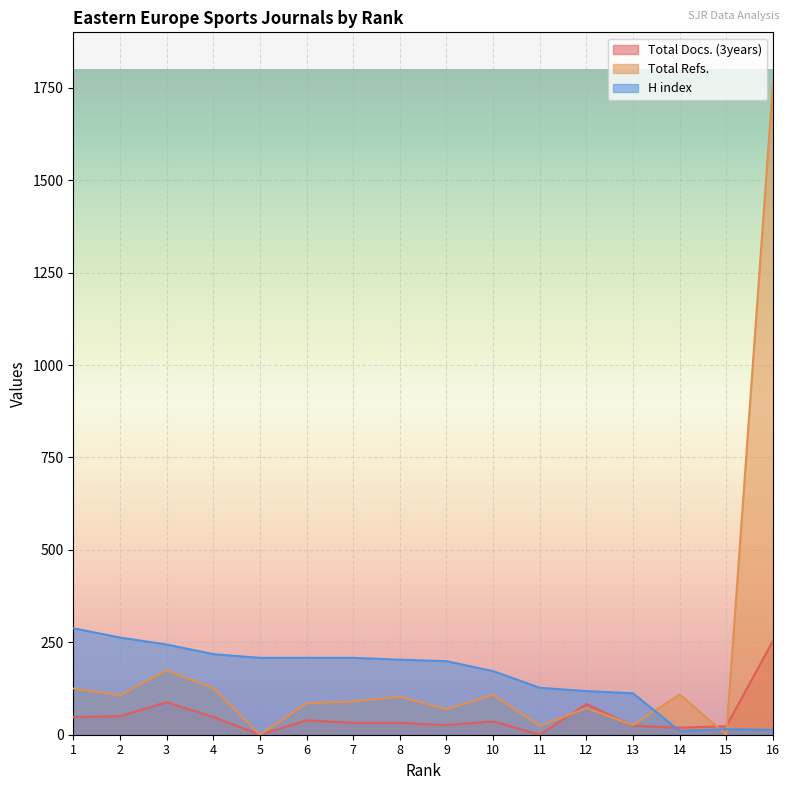

At which category does the chart reach its peak across all series?

16